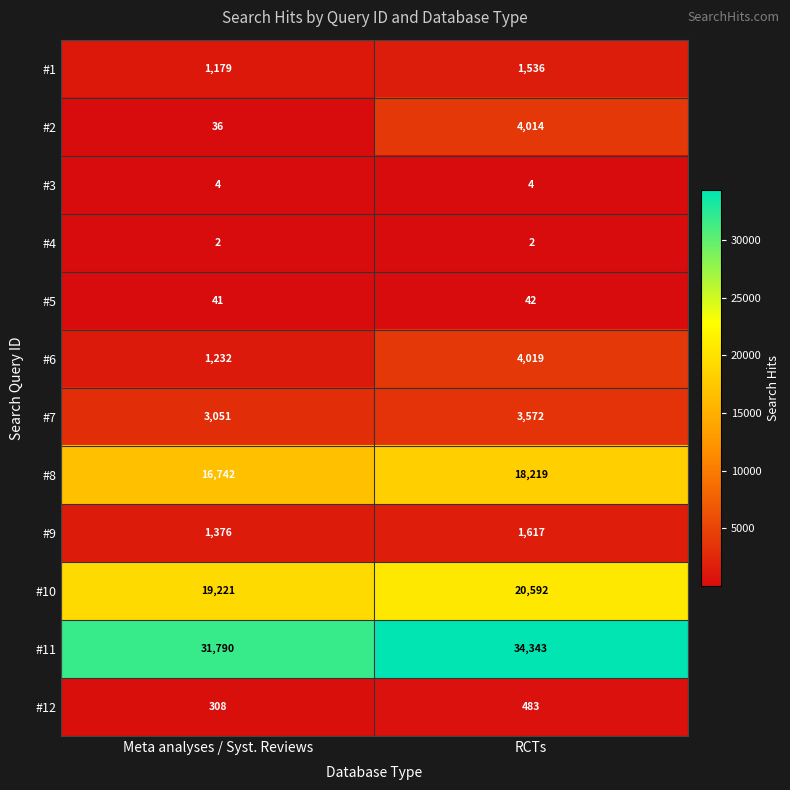

Reading left to right, list all the values displayed in this chart.

#1: 1179	1536
#2: 36	4014
#3: 4	4
#4: 2	2
#5: 41	42
#6: 1232	4019
#7: 3051	3572
#8: 16742	18219
#9: 1376	1617
#10: 19221	20592
#11: 31790	34343
#12: 308	483